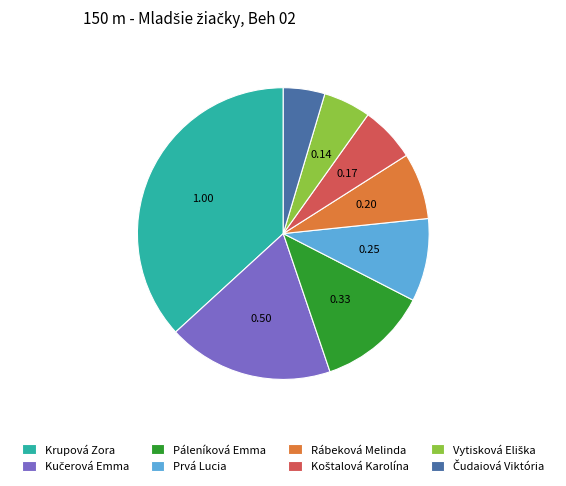

How many segments does this pie chart have?

8